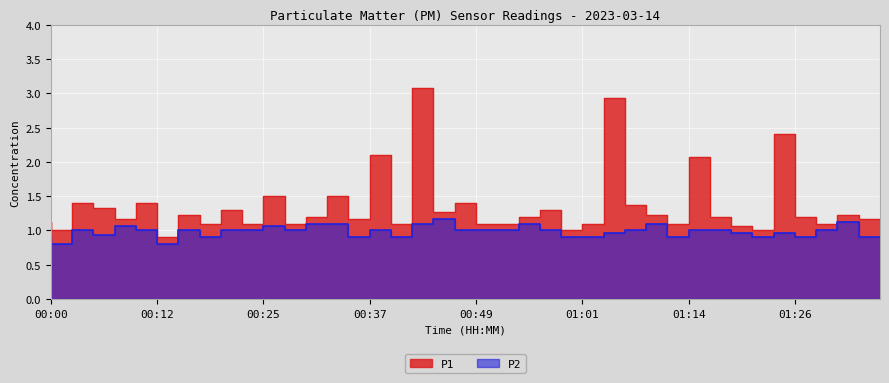

The P1 series shows 0.4 at 01:28. True or false?

False